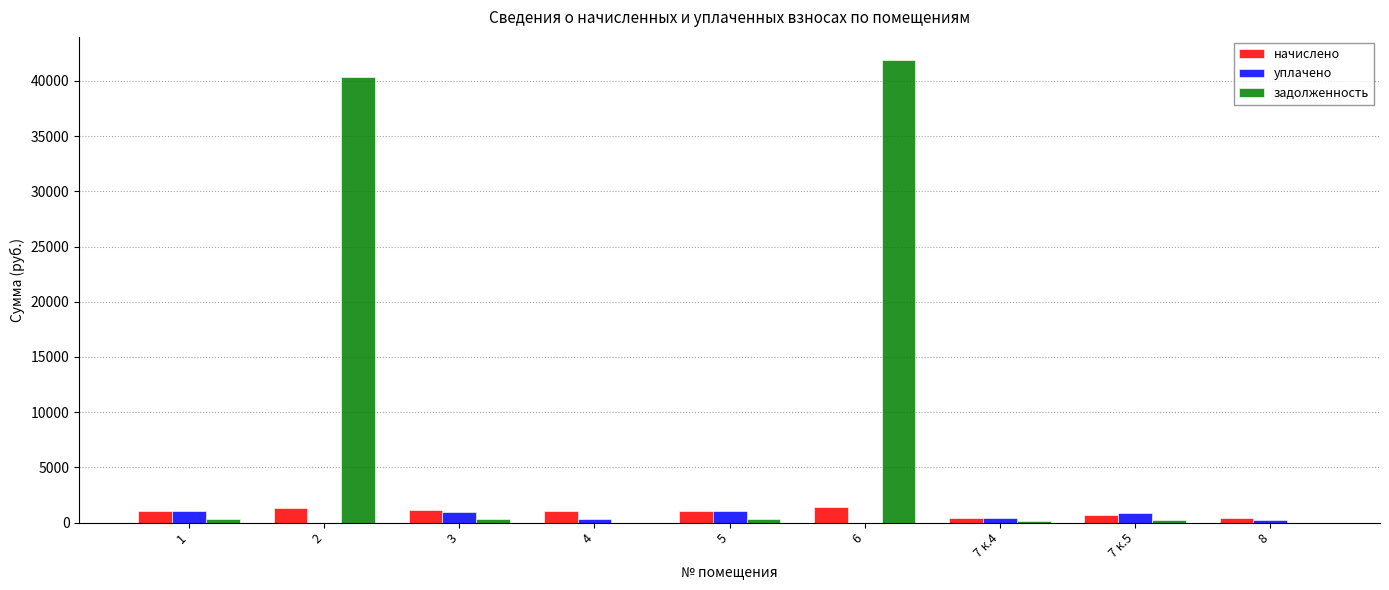

What is the maximum value for задолженность?

41892.8